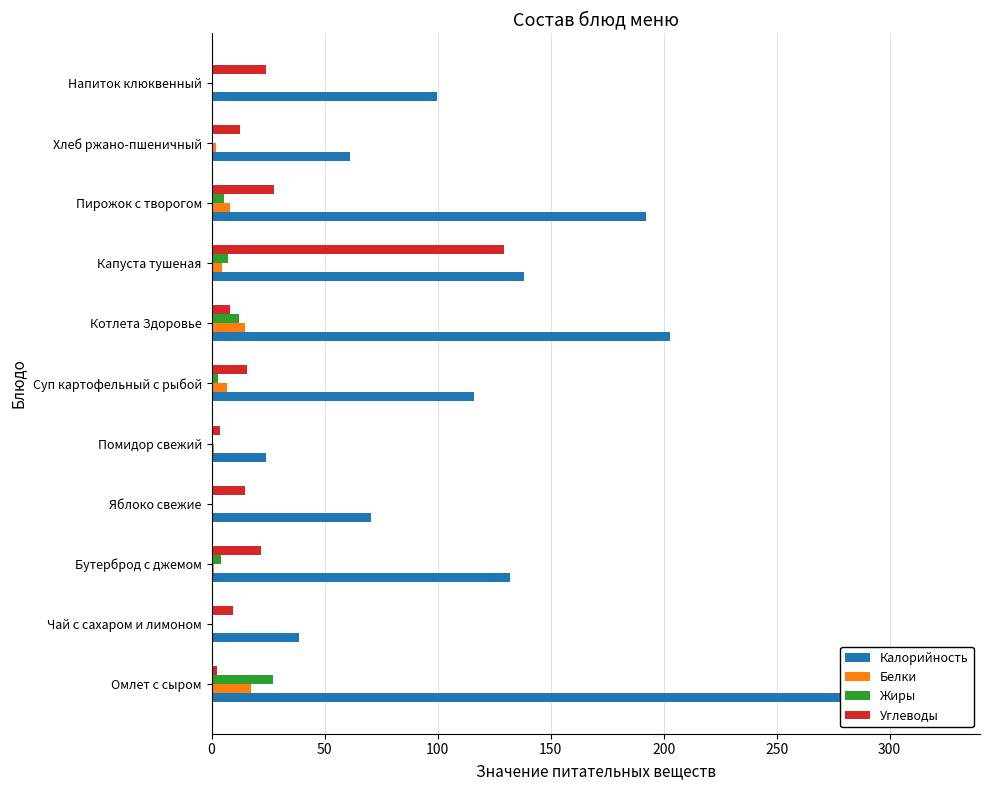

Read the Жиры value at Хлеб ржано-пшеничный.

0.3